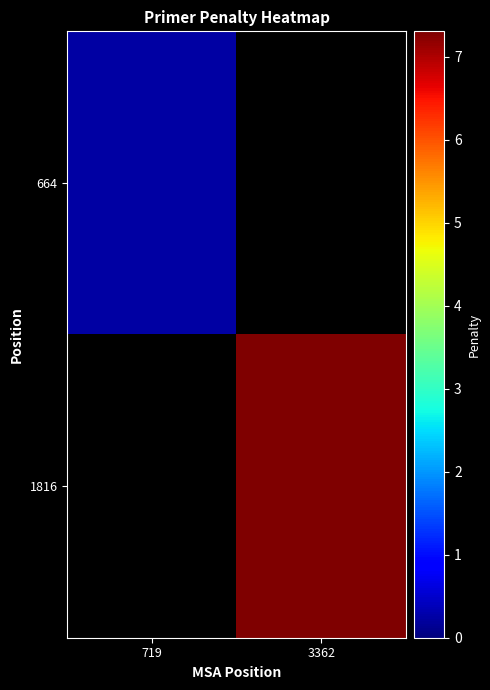

Read the 664 value at 719.

0.3